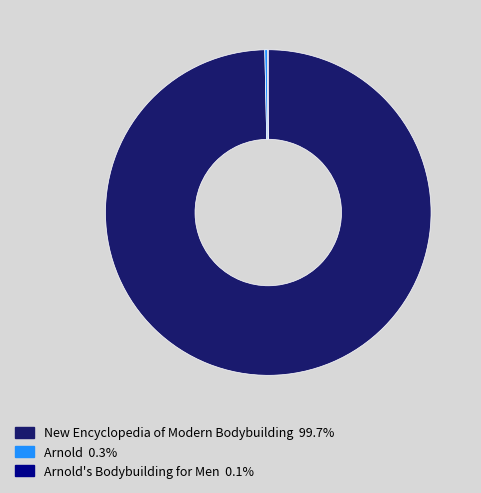

Is there any slice that represents more than half of the pie?

Yes